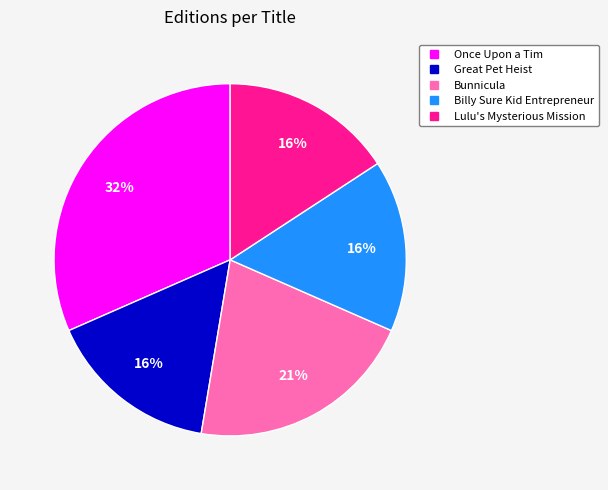

To the nearest percent, what percentage of the pie is Great Pet Heist?

16%